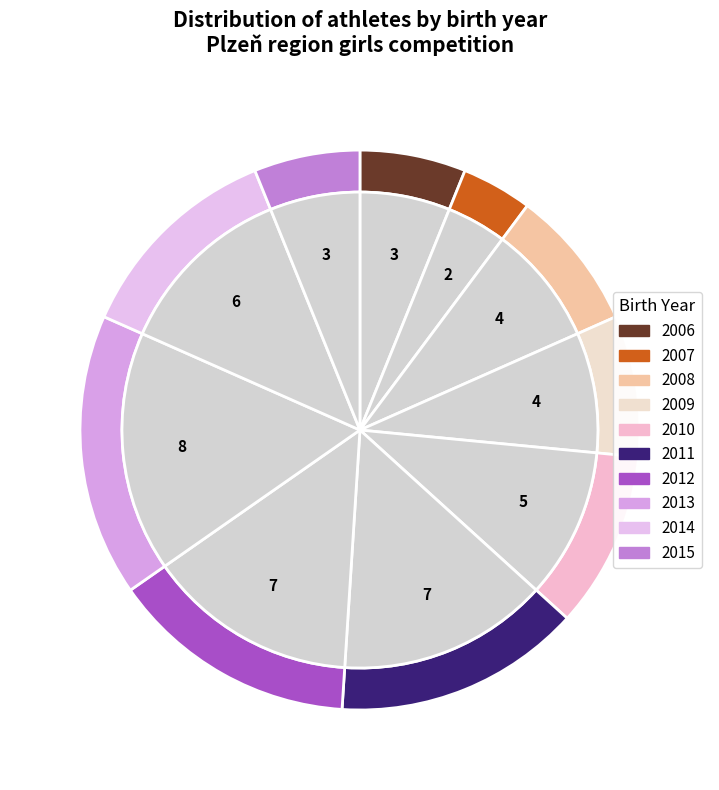

Count the number of slices in the pie.

10